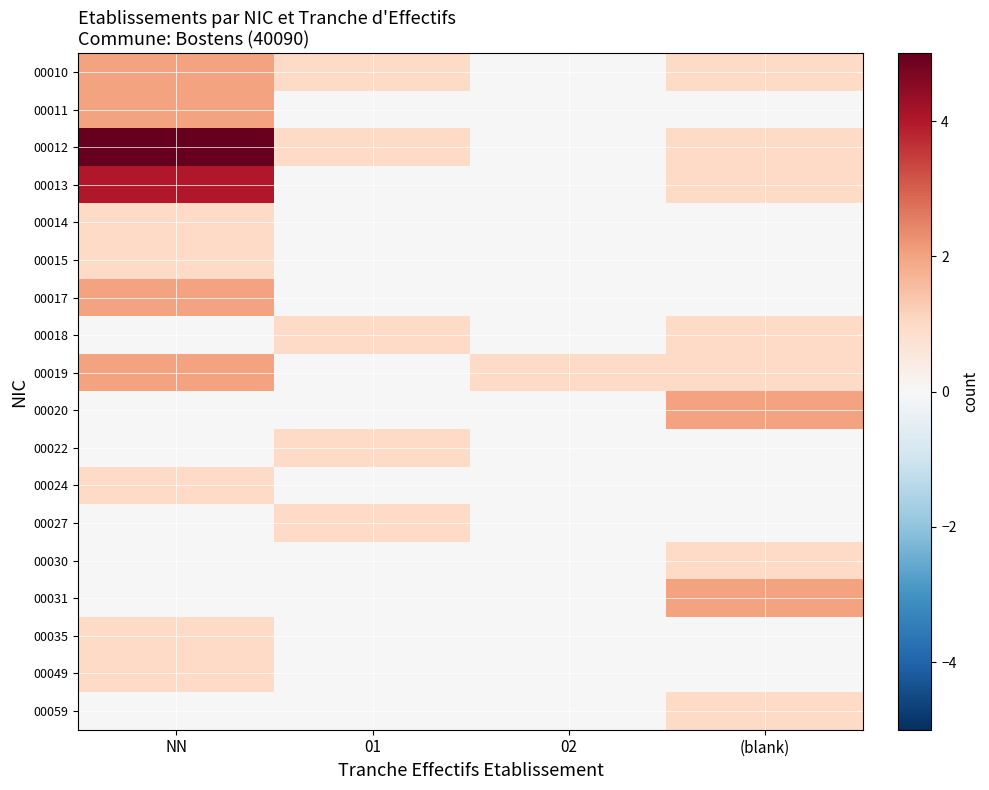

Which series has the largest total across all categories?

00012